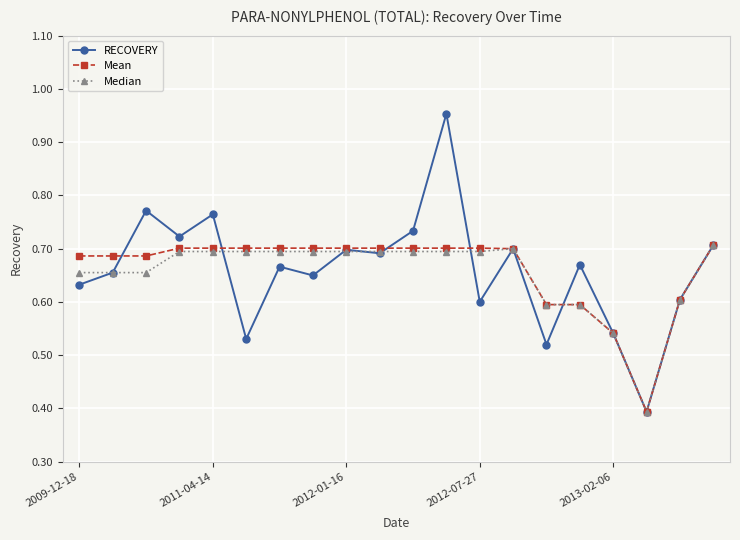

Which series has the widest spread of values?

RECOVERY